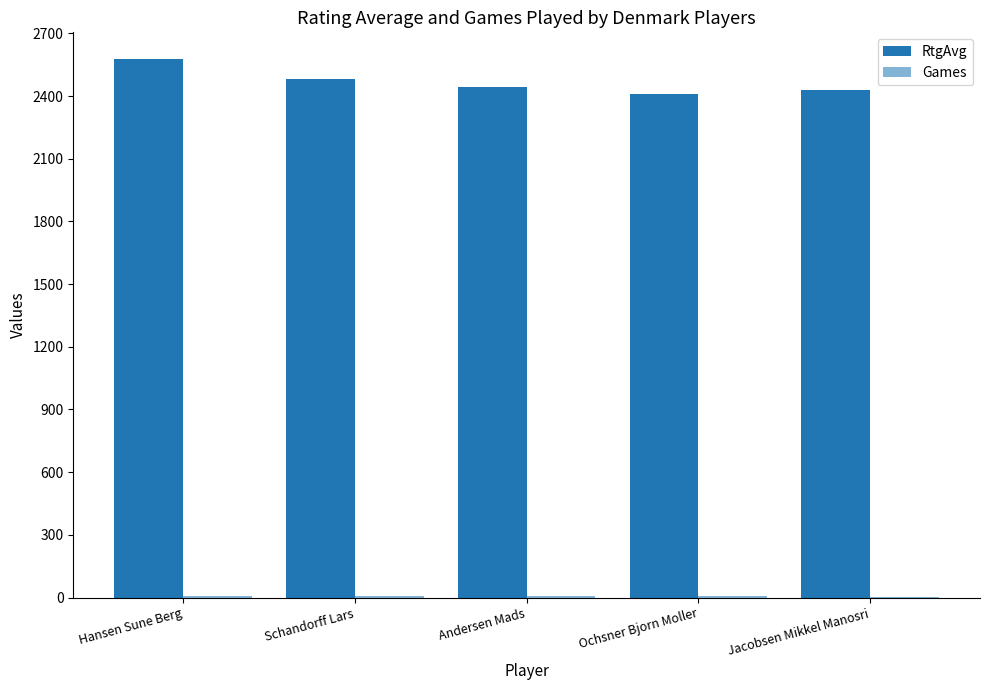

How many distinct data groups are displayed?

2